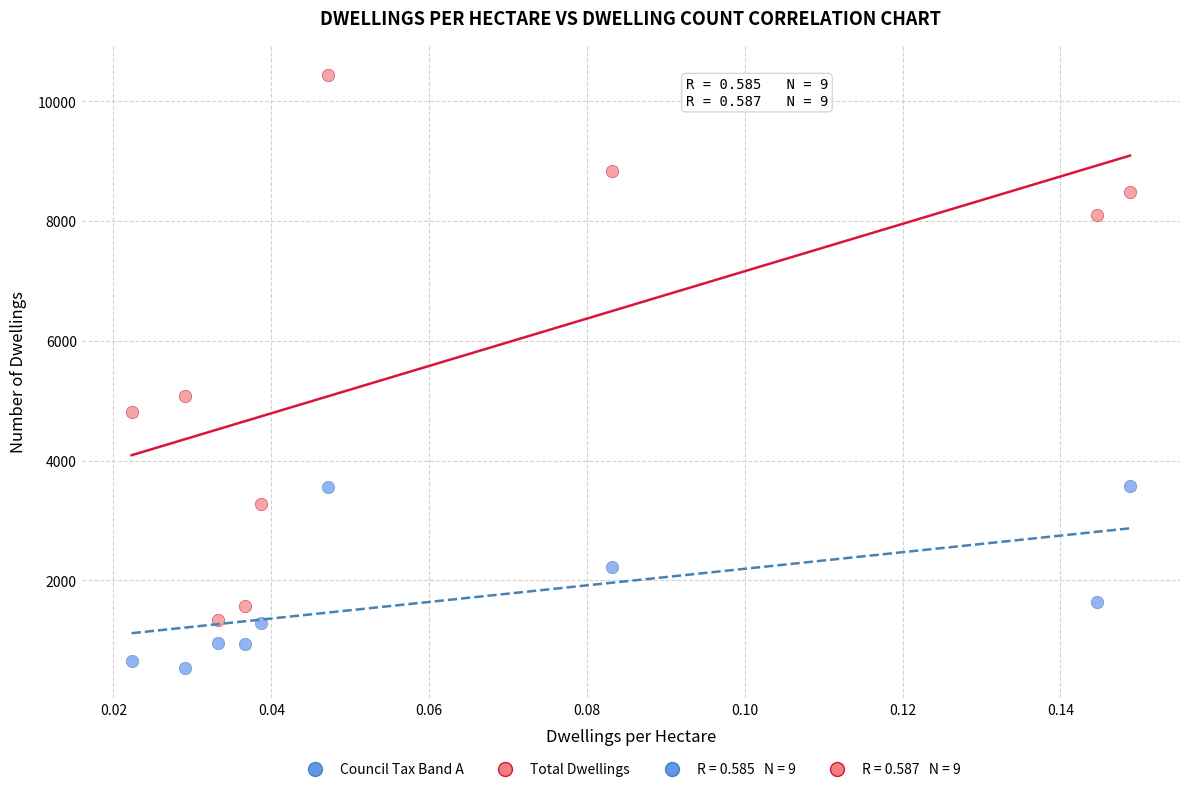

Which series reaches the maximum Y coordinate?

Total Dwellings